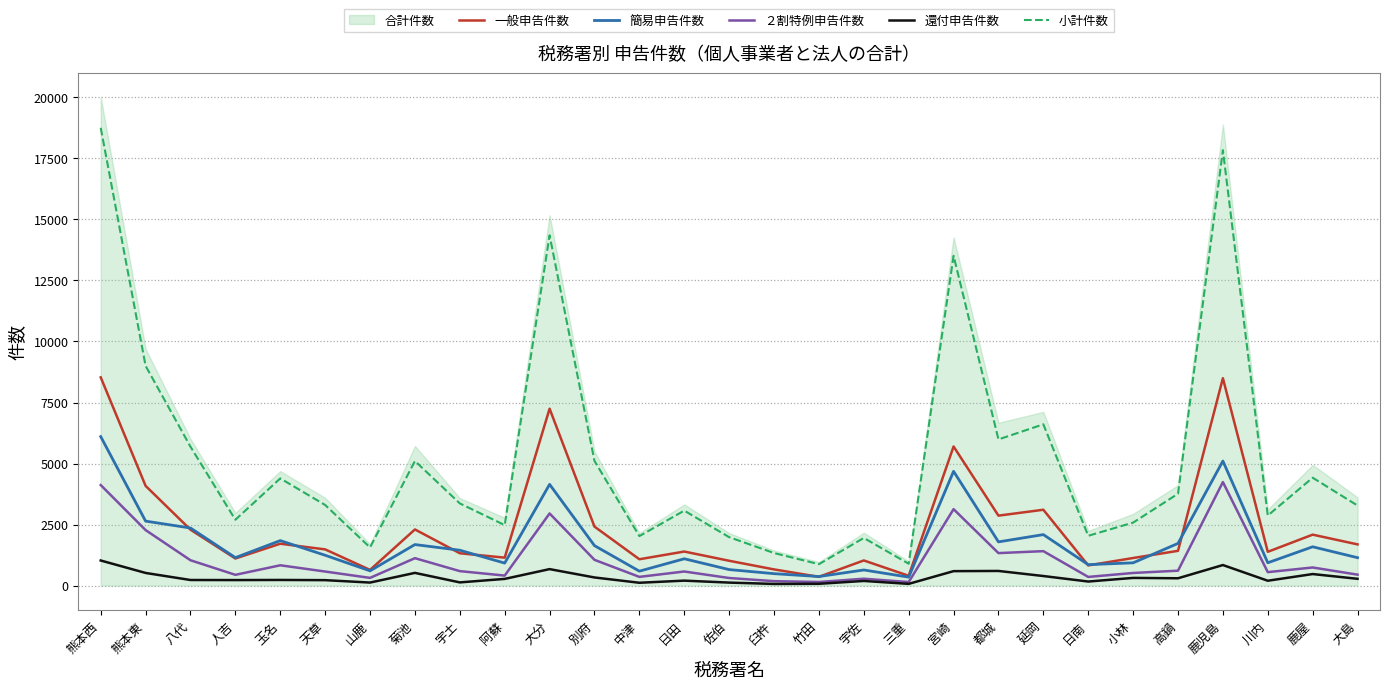

The value of 一般申告件数 at 玉名 is 2940. True or false?

False